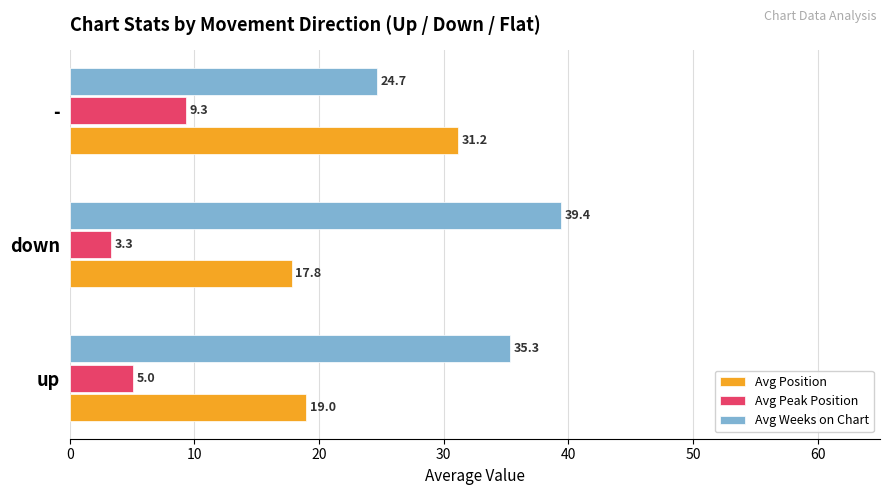

Which series has the largest total across all categories?

Avg Weeks on Chart